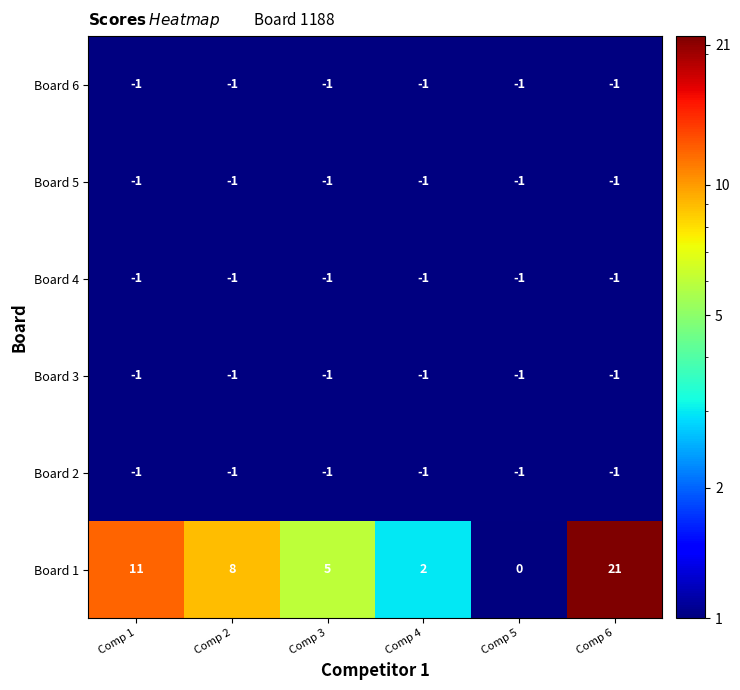

What is the greatest value displayed?

21